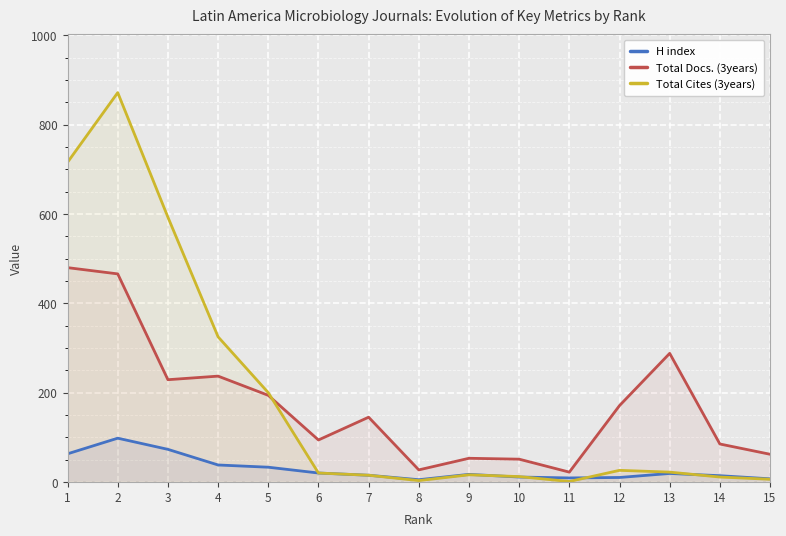

At which category is the sum across all series the highest?

2